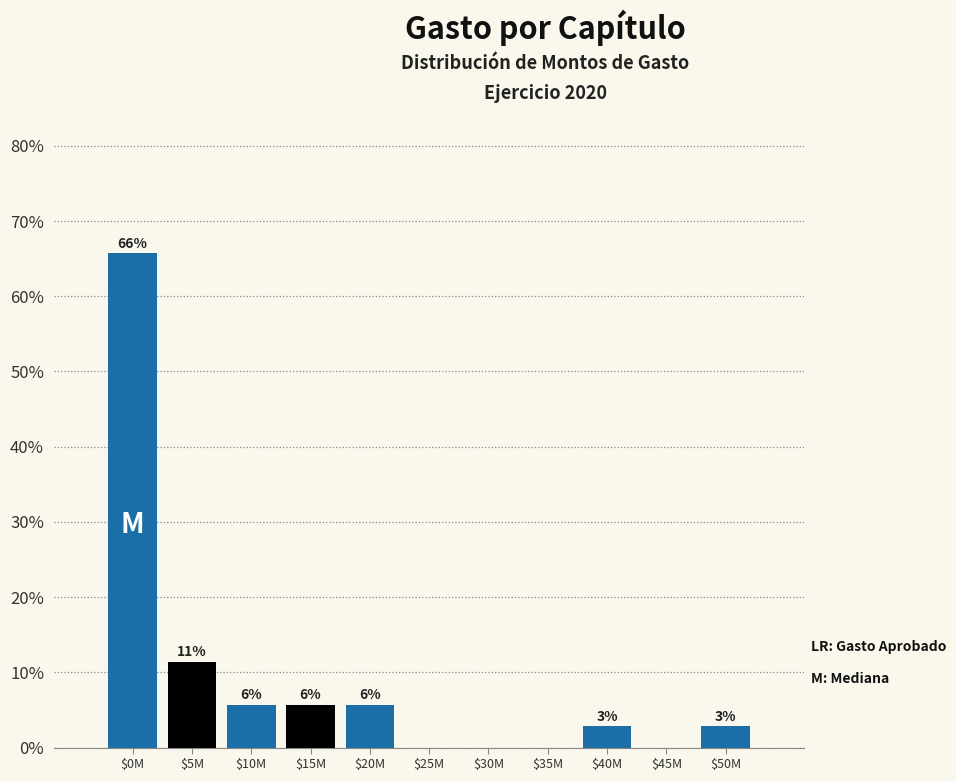

Are the bars horizontal?

No